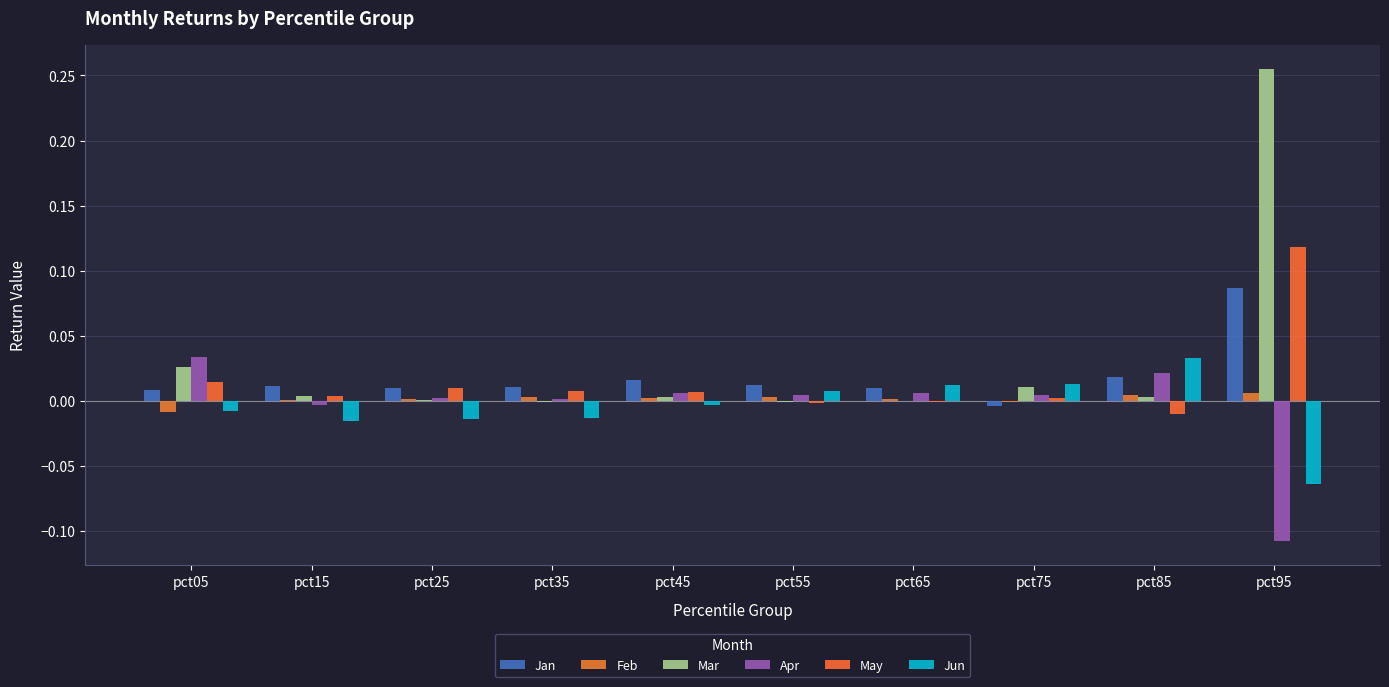

Which label corresponds to the smallest value in the chart?

pct95